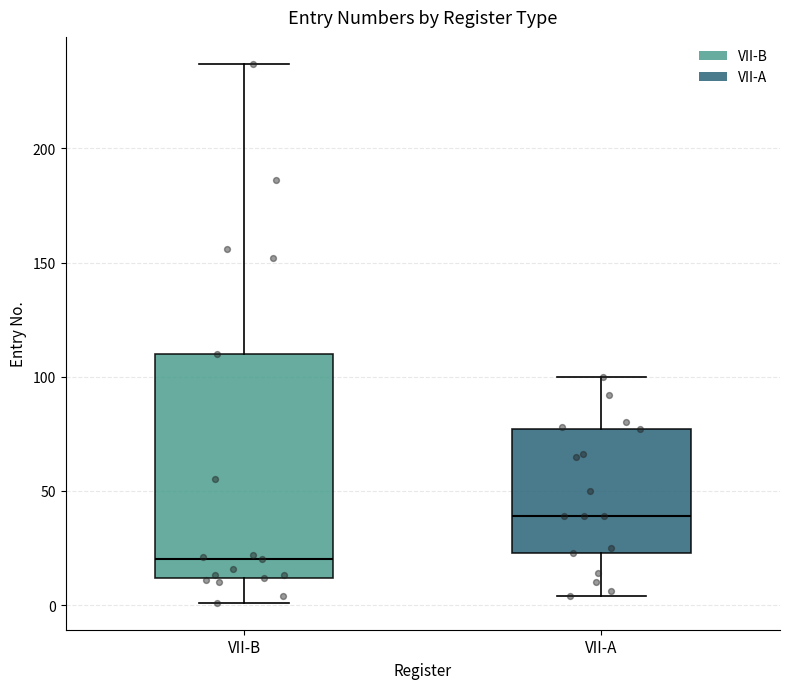

Comparing the boxes themselves (not the whiskers), which one is the tallest?

VII-B